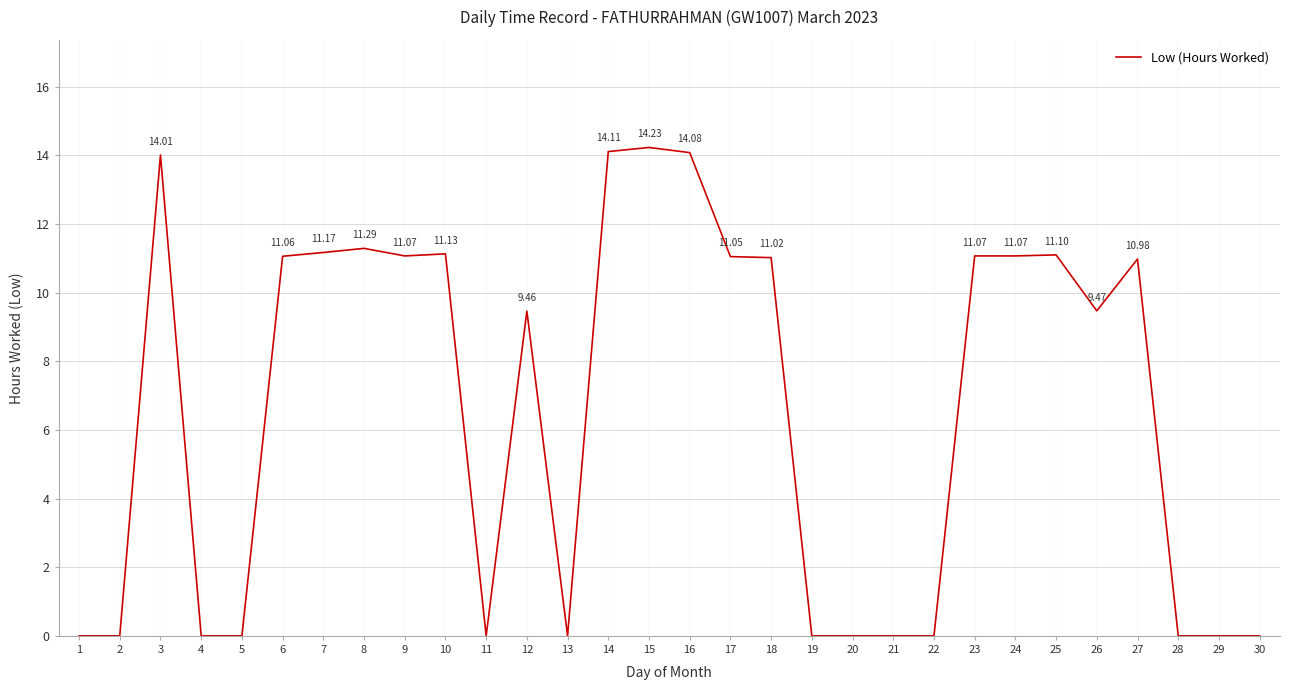

What is the difference between the maximum and minimum values?

14.2